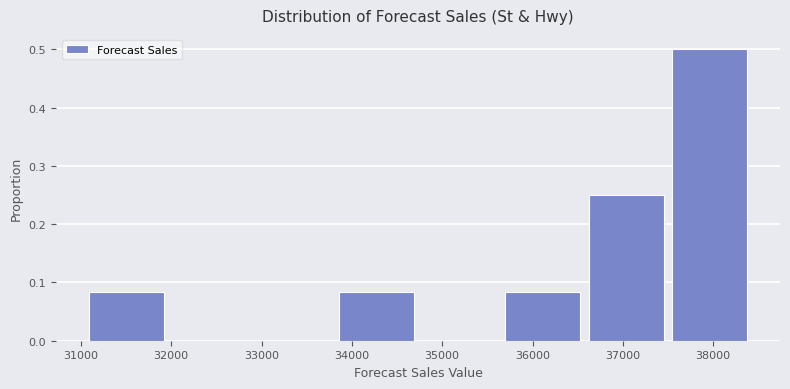

Reading left to right, transcribe this chart: for each bar, give the range it covers on the x-axis and its height. Neither the bar edges nor the heights are printed on the chart, so give them approximately, as read against the axes.

31100 to 32000: 0.08
32000 to 32900: 0
32900 to 33900: 0
33900 to 34800: 0.08
34800 to 35700: 0
35700 to 36600: 0.08
36600 to 37500: 0.25
37500 to 38500: 0.50